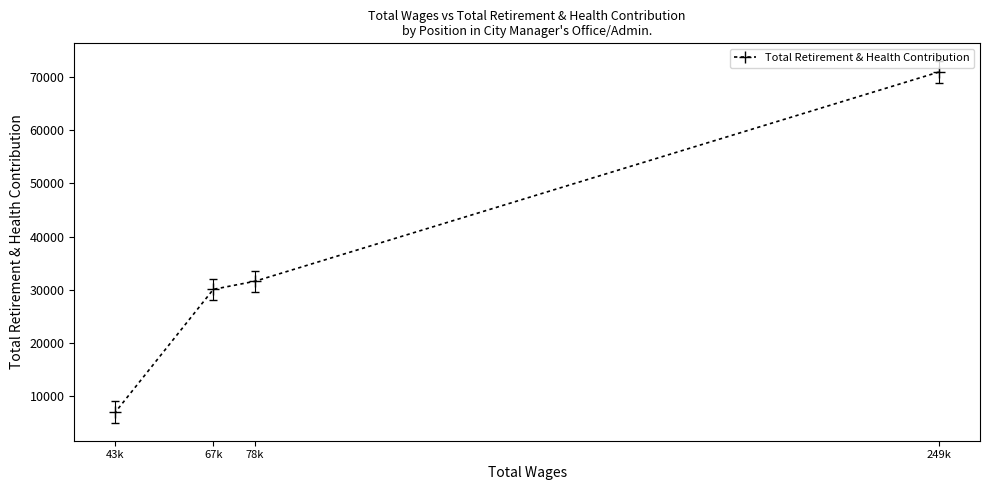

Reading left to right, extract all data points from this chart.

43k=7022	67k=30086	78k=31602	249k=70941